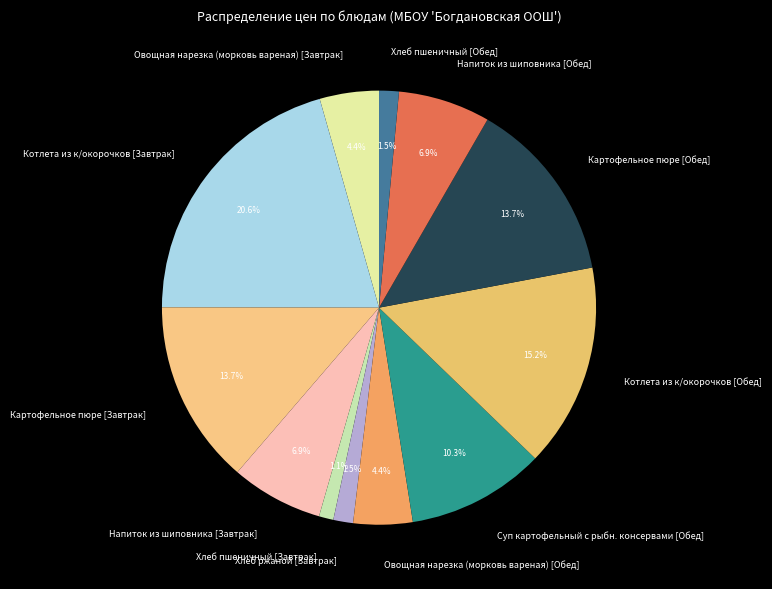

Is Картофельное пюре [Обед] the majority of the pie?

No